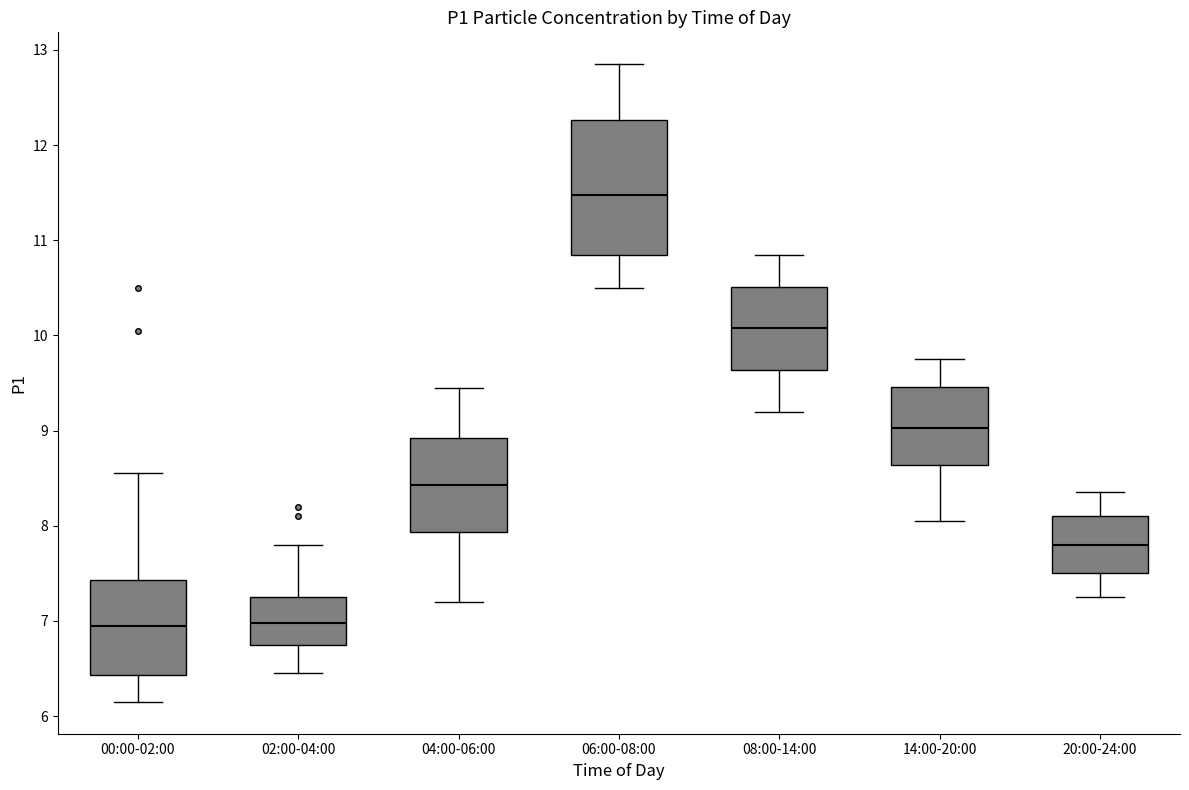

Comparing the boxes themselves (not the whiskers), which one is the tallest?

06:00-08:00